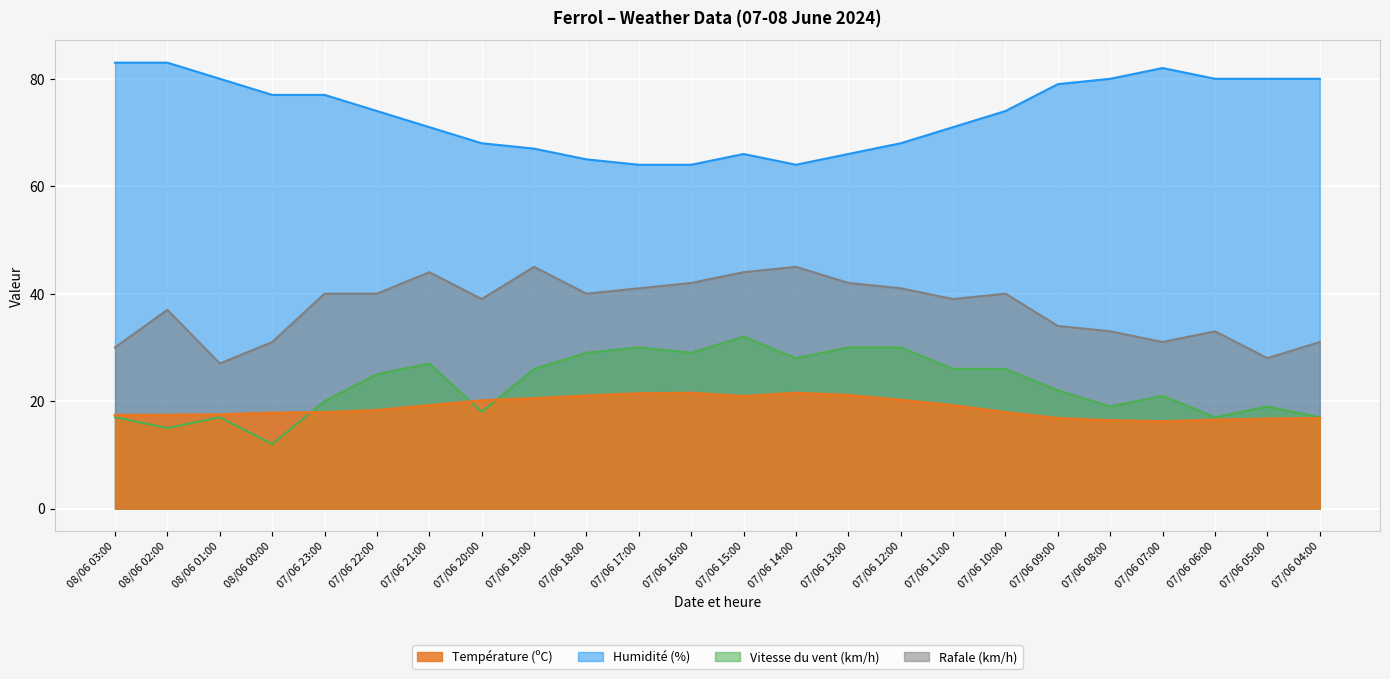

What position from the right is 07/06 07:00?

4